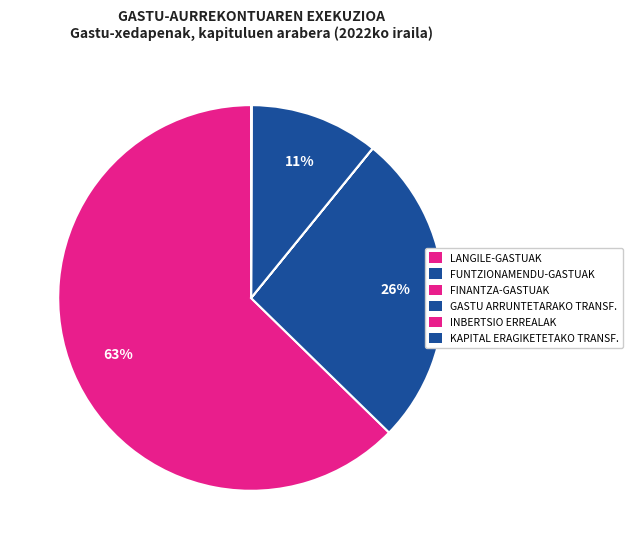

How much of the chart is everything except GASTU ARRUNTETARAKO TRANSF.?

89.2%